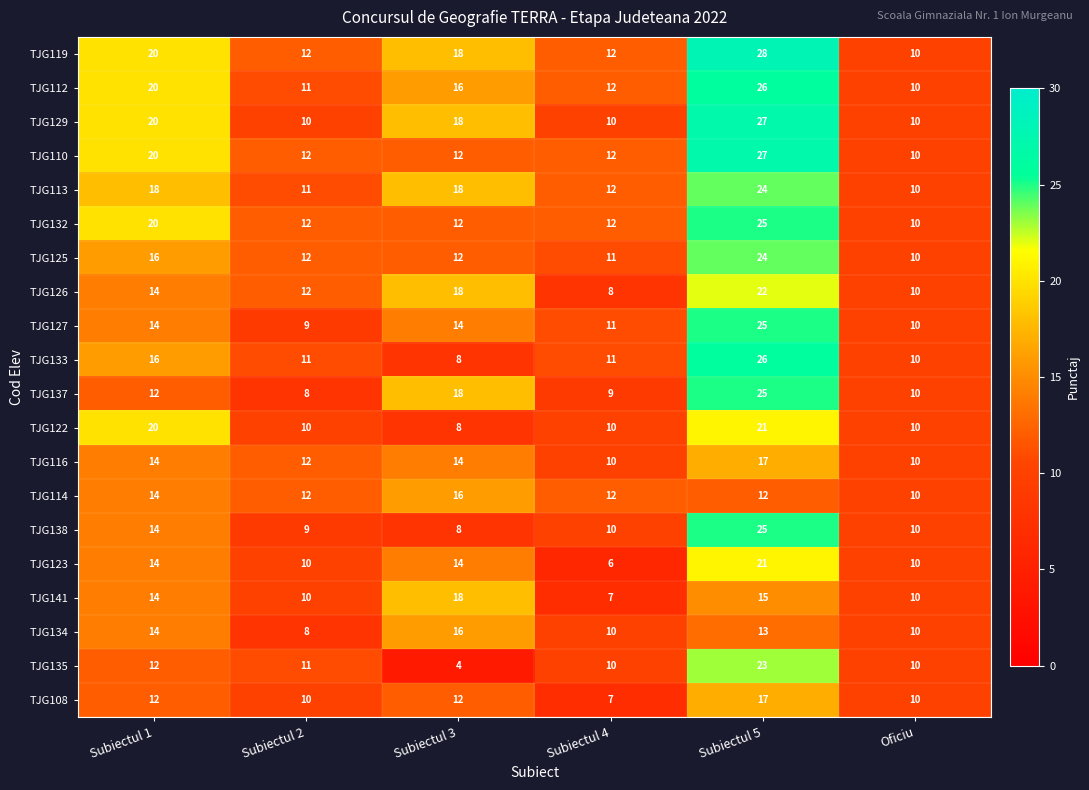

Which series has the widest spread of values?

TJG135